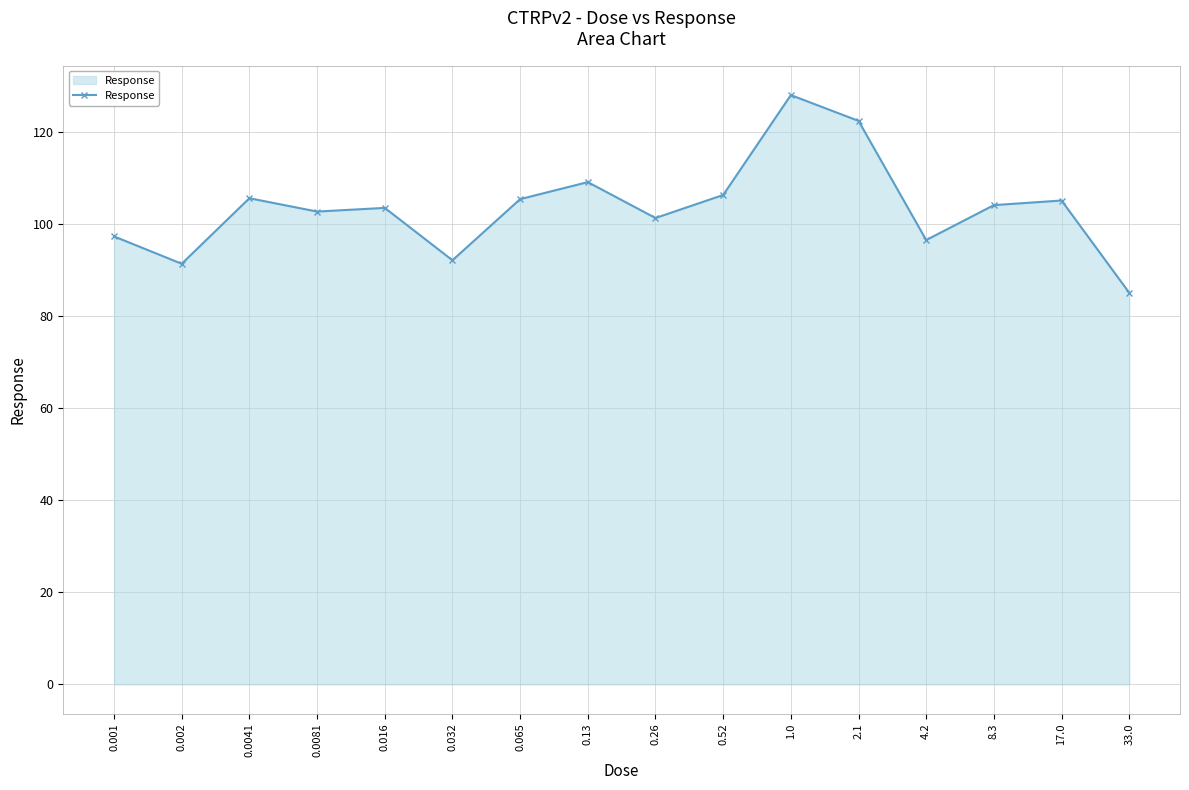

What is the difference between the maximum and minimum values?

42.9